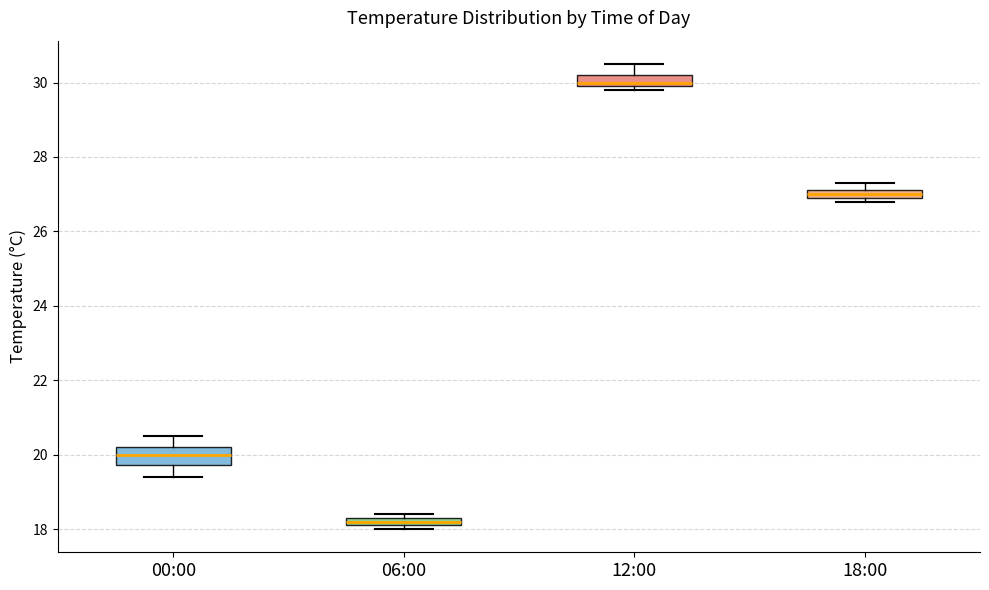

Which box has the highest median line?

12:00